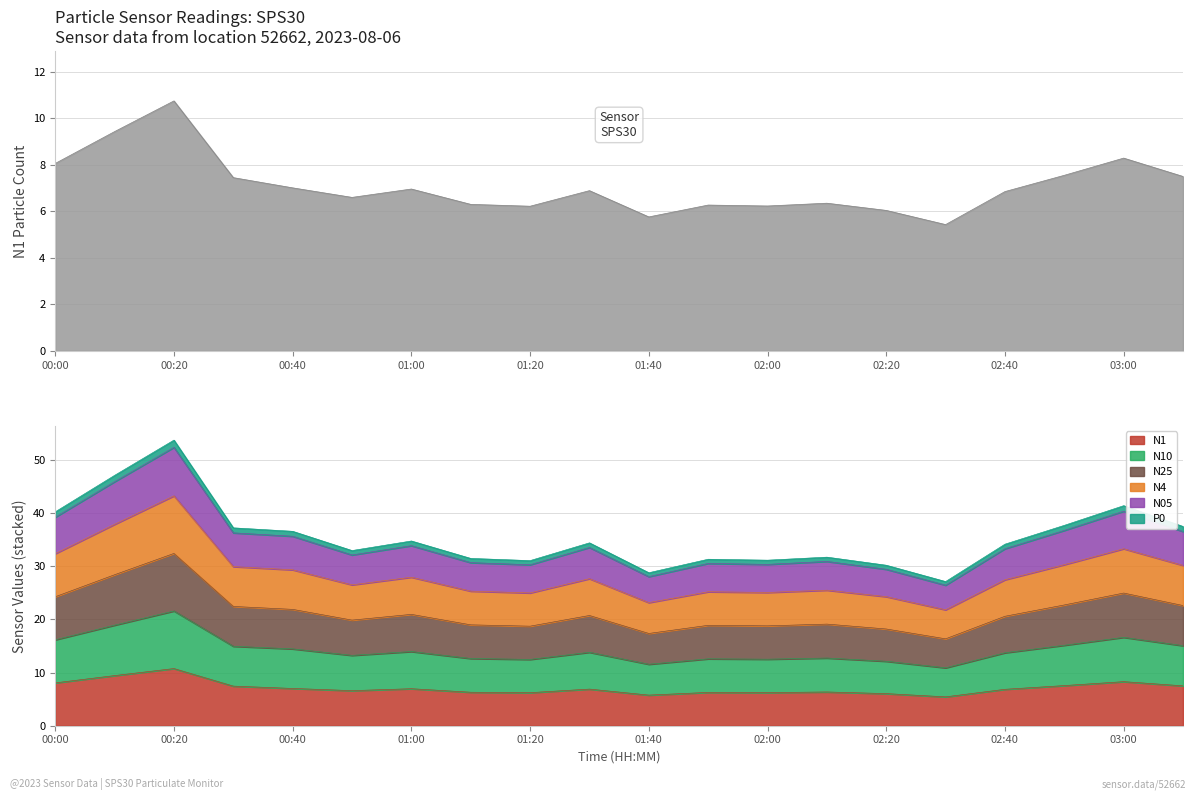

At which category is the sum across all series the highest?

00:20